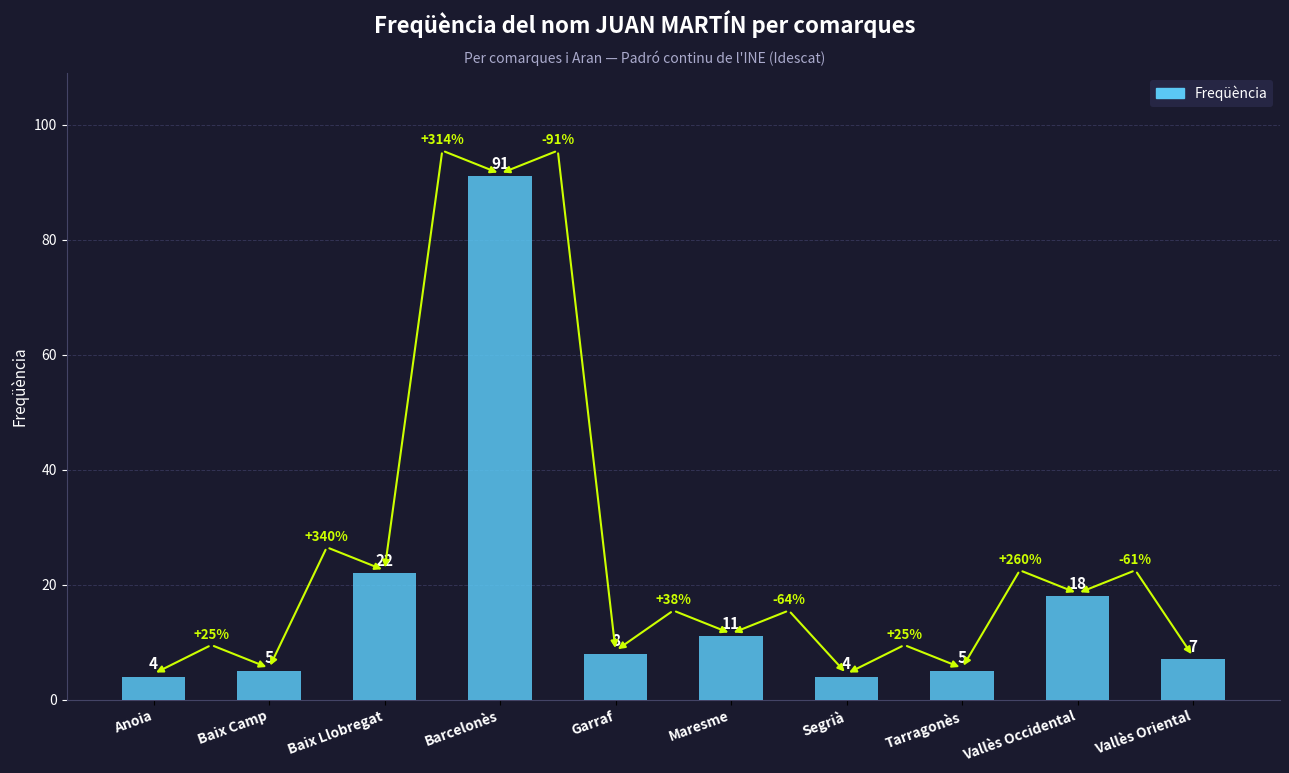

What is the average value?

18